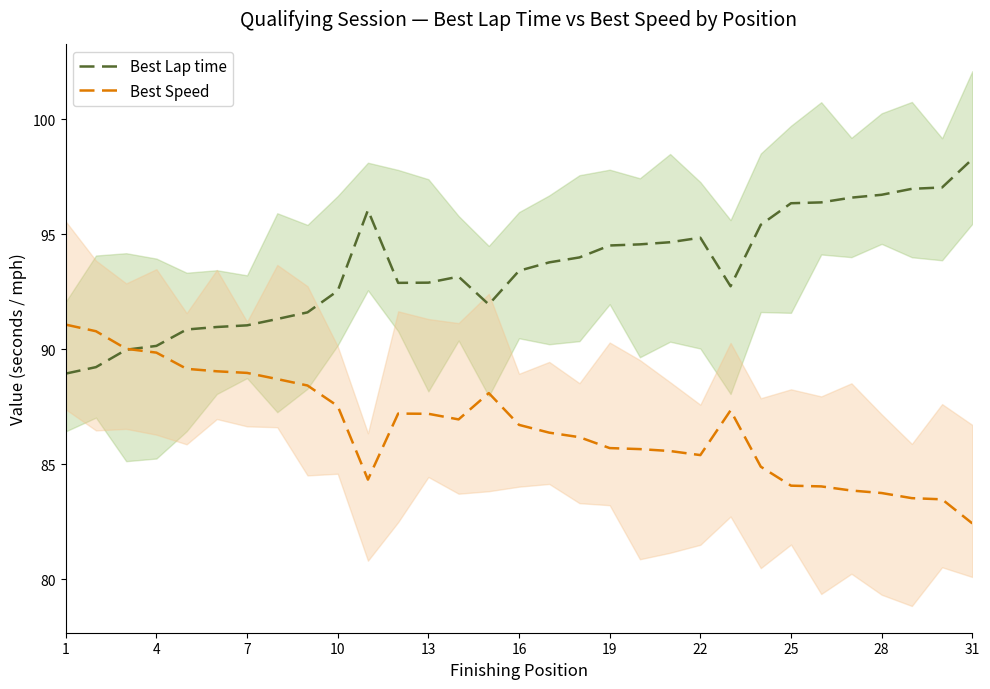

At how many categories does at least one series exceed 86?

31